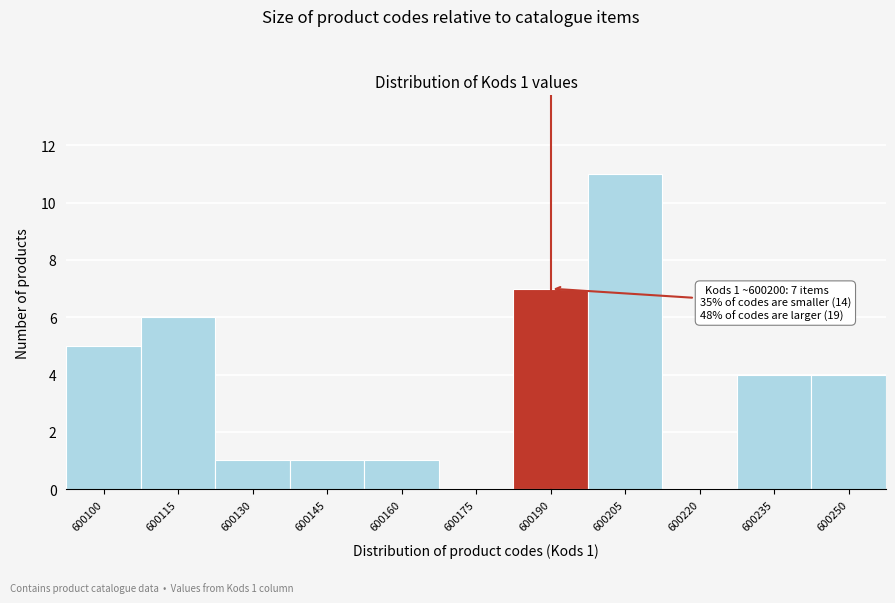

Reading left to right, extract all data points from this chart.

600100=5	600115=6	600130=1	600145=1	600160=1	600175=0	600190=7	600205=11	600220=0	600235=4	600250=4